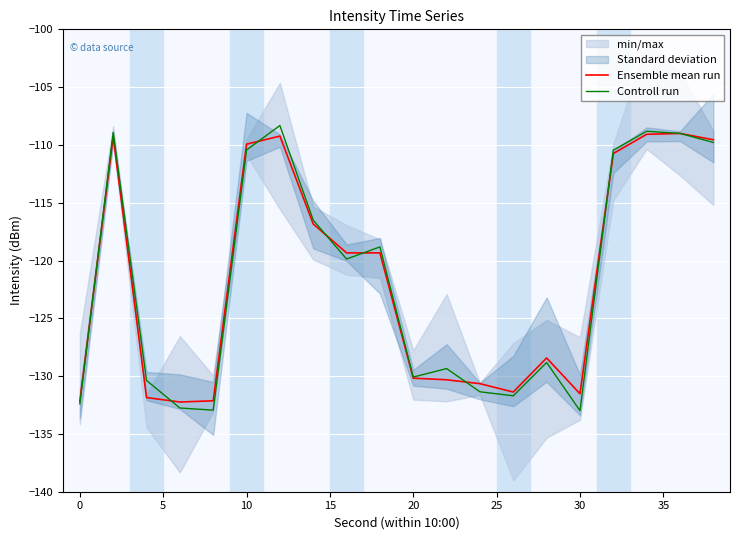

What value does the Controll run series have at 30?

-133.0